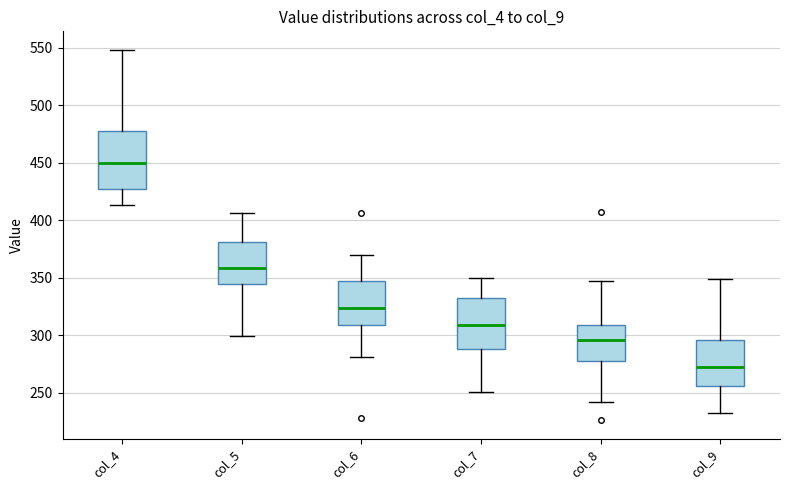

Where does the upper whisker of the box for col_5 end on the y-axis? The values are not printed on the chart, so give them approximately, as read against the axis.

405